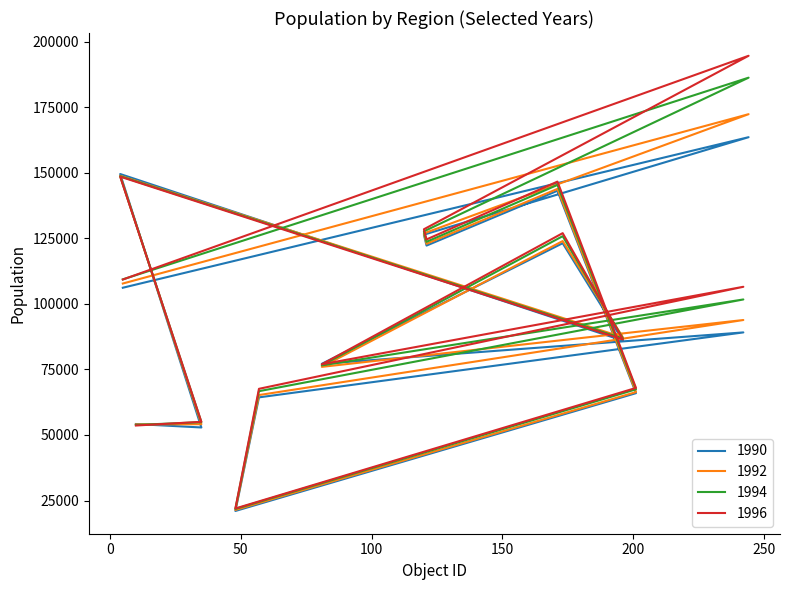

Which category has the highest value in the 1990 series?

244